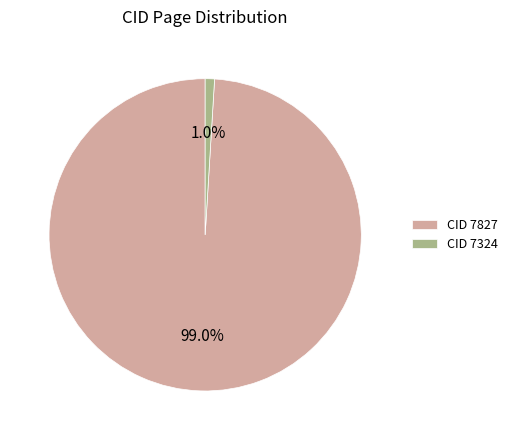

Is there any slice that represents more than half of the pie?

Yes